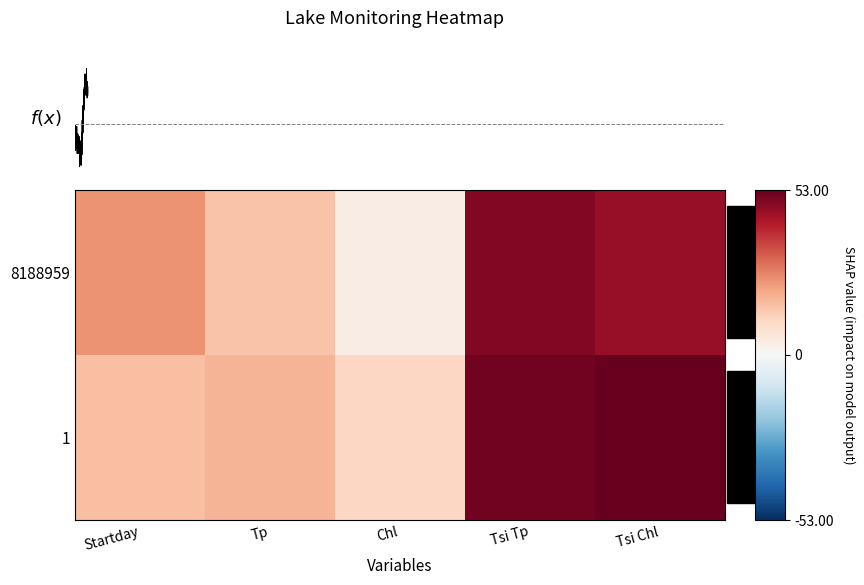

Which series changed the most between Tp and Chl?

8188959